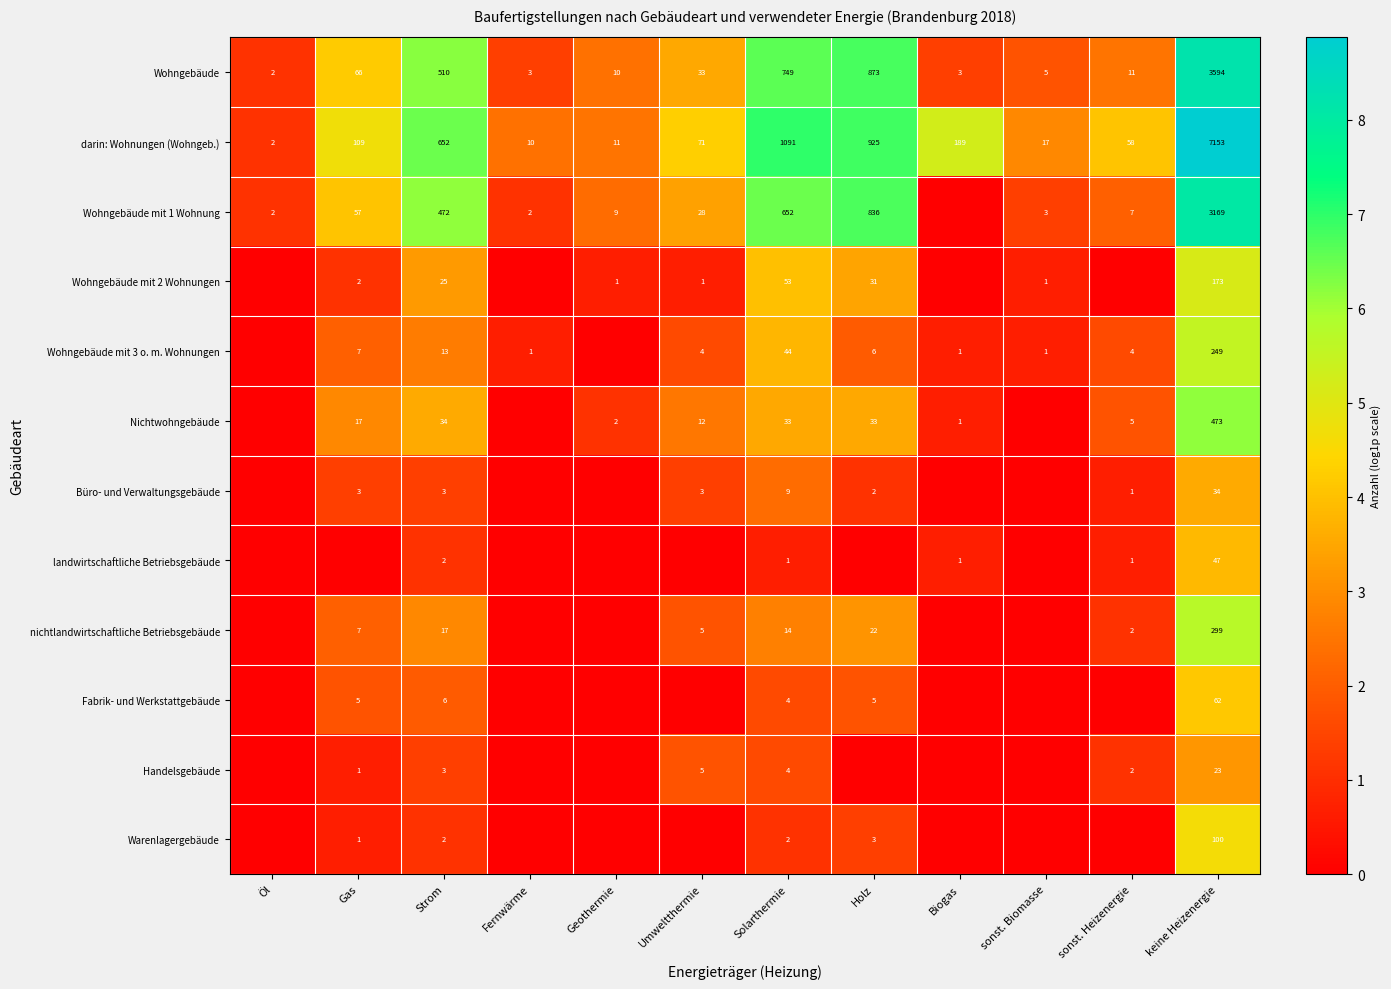

The value of nichtlandwirtschaftliche Betriebsgebäude at Solarthermie is 14. True or false?

True